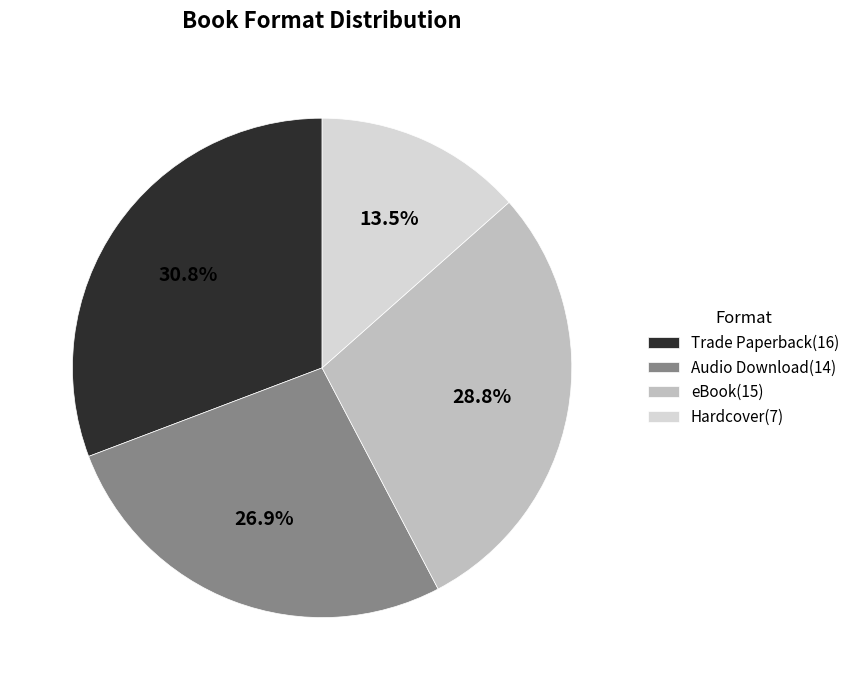

What is the largest slice in the pie chart?

Trade Paperback